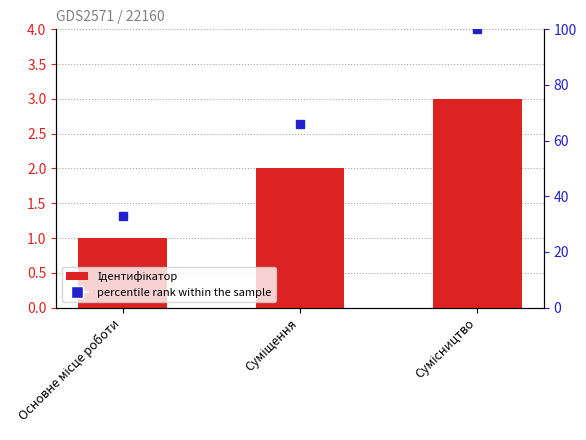

What position from the left is Основне місце роботи?

1